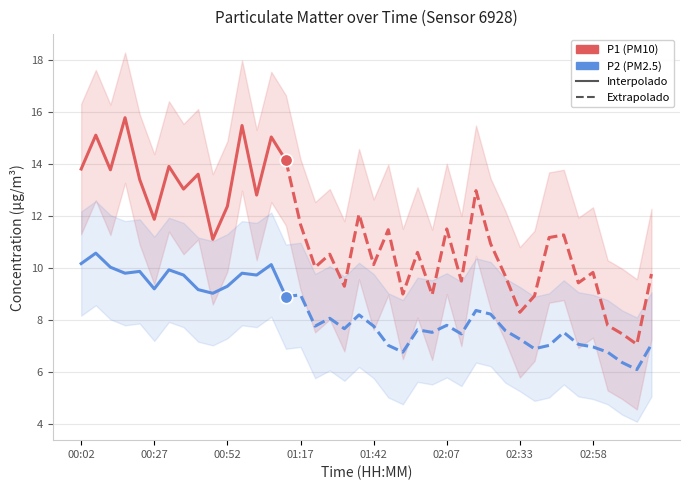

Which series contains the highest Y value?

P1